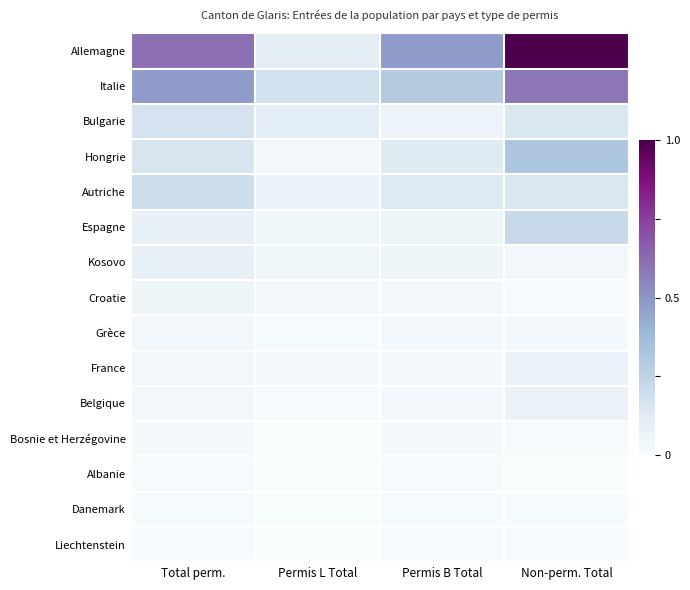

List the series in order of their peak value, lowest first.

Albanie, Danemark, Liechtenstein, Bosnie et Herzégovine, Grèce, Croatie, France, Belgique, Kosovo, Bulgarie, Autriche, Espagne, Hongrie, Italie, Allemagne